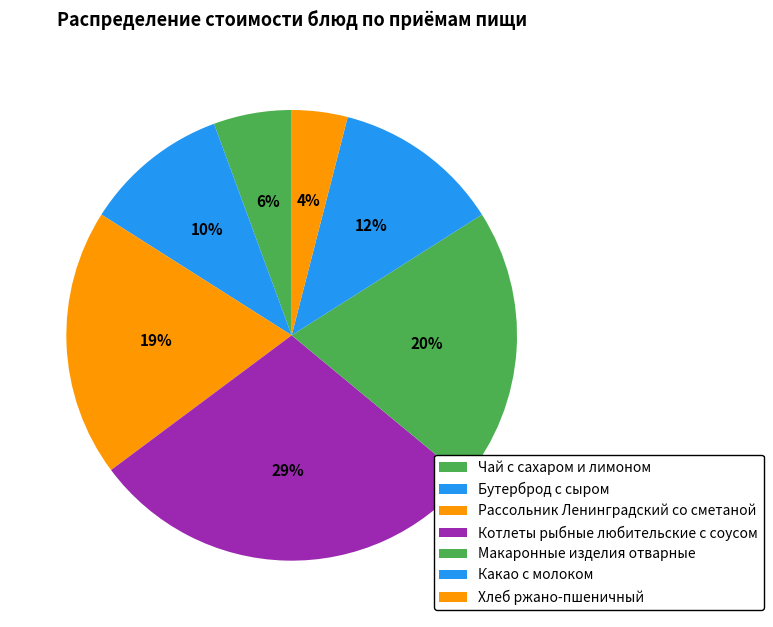

True or false: Чай с сахаром и лимоном accounts for 6% of the total.

True